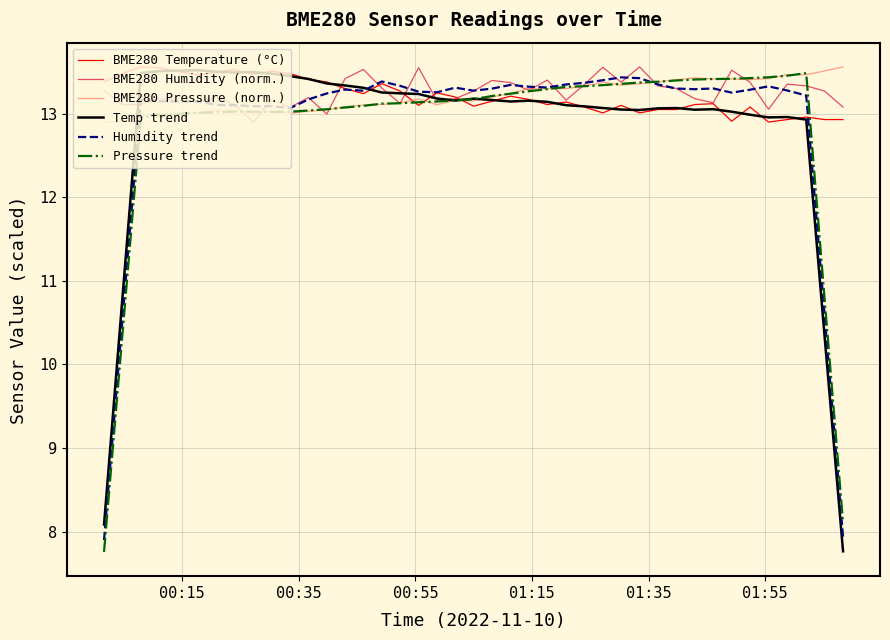

Which series ends up on top after the final intersection of BME280 Pressure (norm.) and Pressure trend?

BME280 Pressure (norm.)